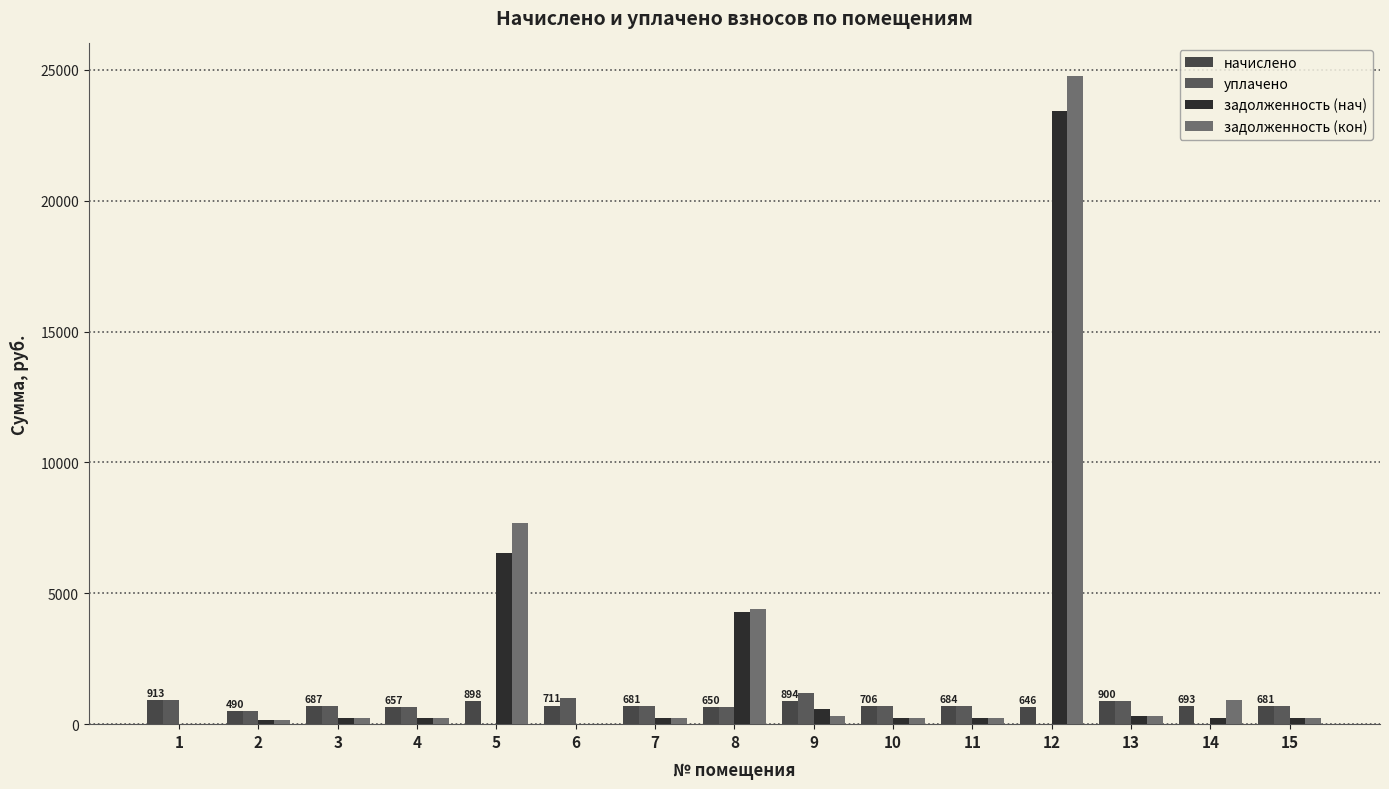

Rank the categories by задолженность (нач) value from highest to lowest.

12, 5, 8, 9, 13, 10, 14, 3, 11, 7, 15, 4, 2, 1, 6